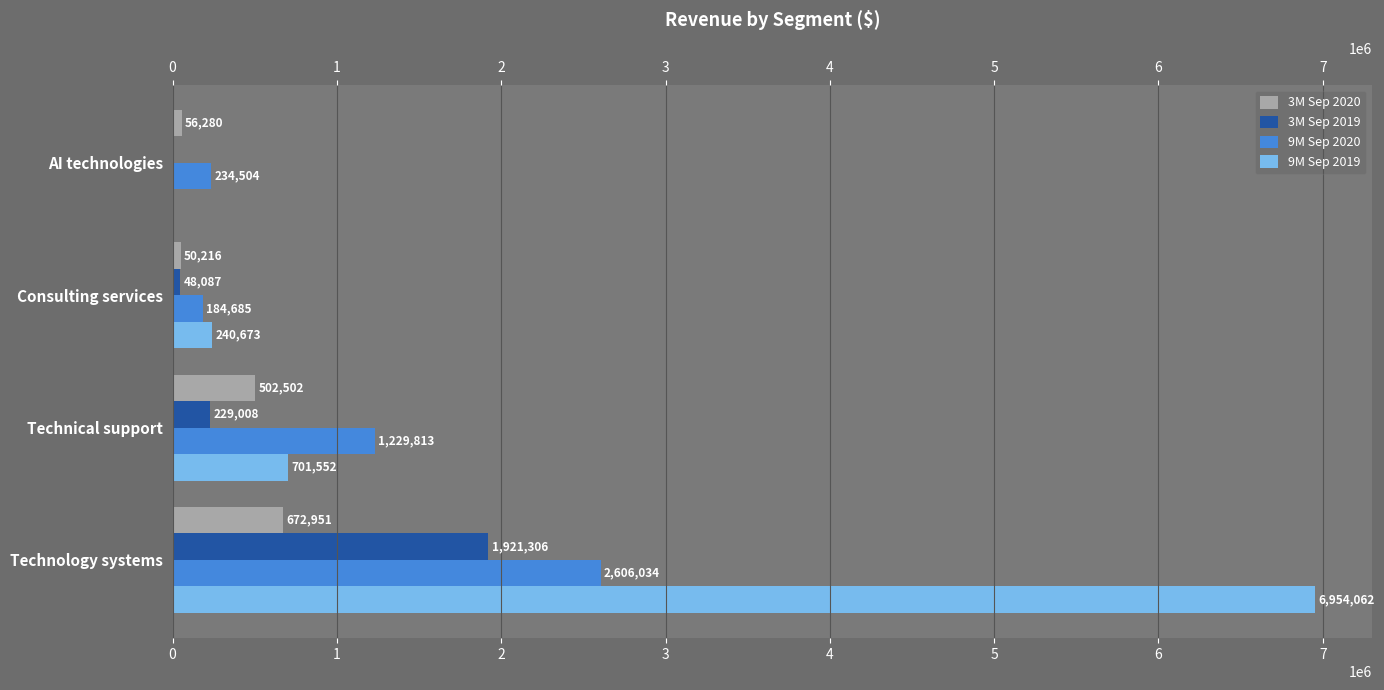

The value of 9M Sep 2019 at 3 is 0. True or false?

True